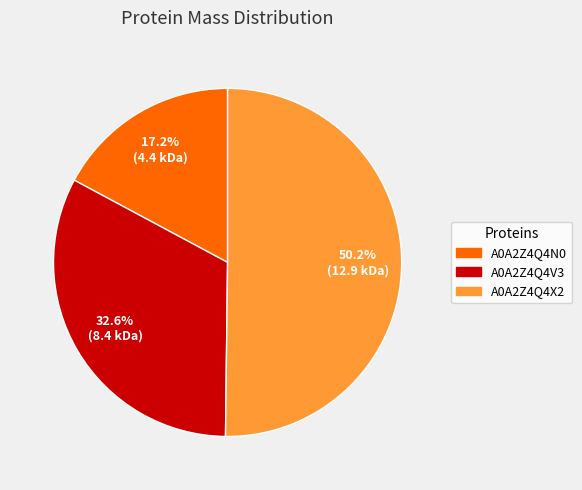

Which slice is the smallest?

A0A2Z4Q4N0